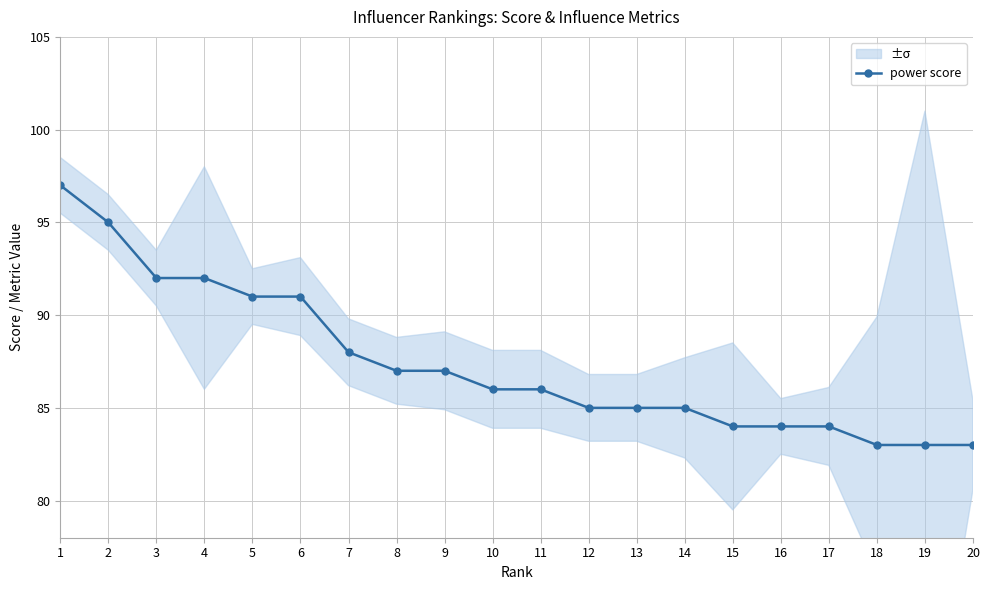

What is the value of the 15th point from the left?

84